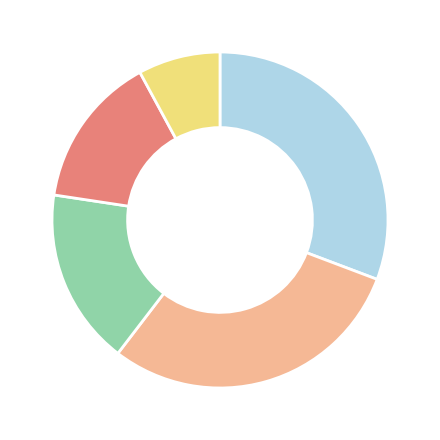

Is there any slice that represents more than half of the pie?

No